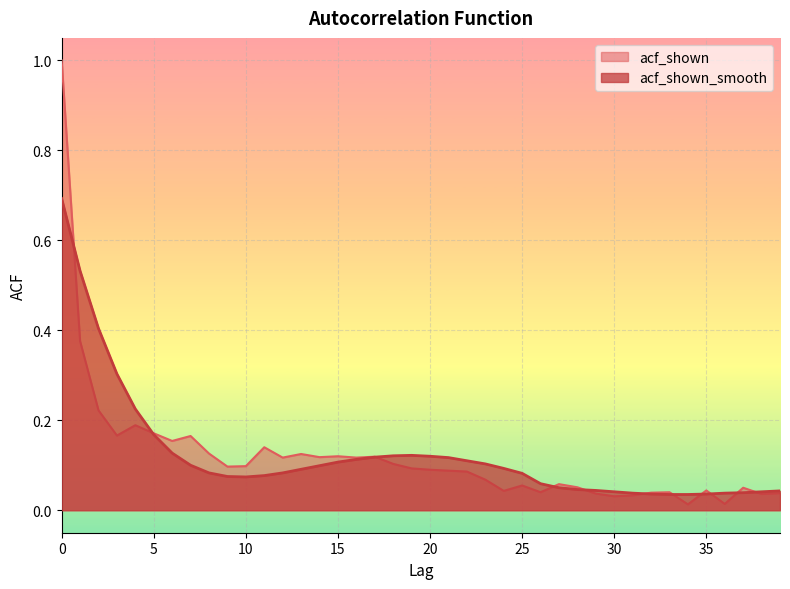

List the series in order of their peak value, lowest first.

acf_shown_smooth, acf_shown